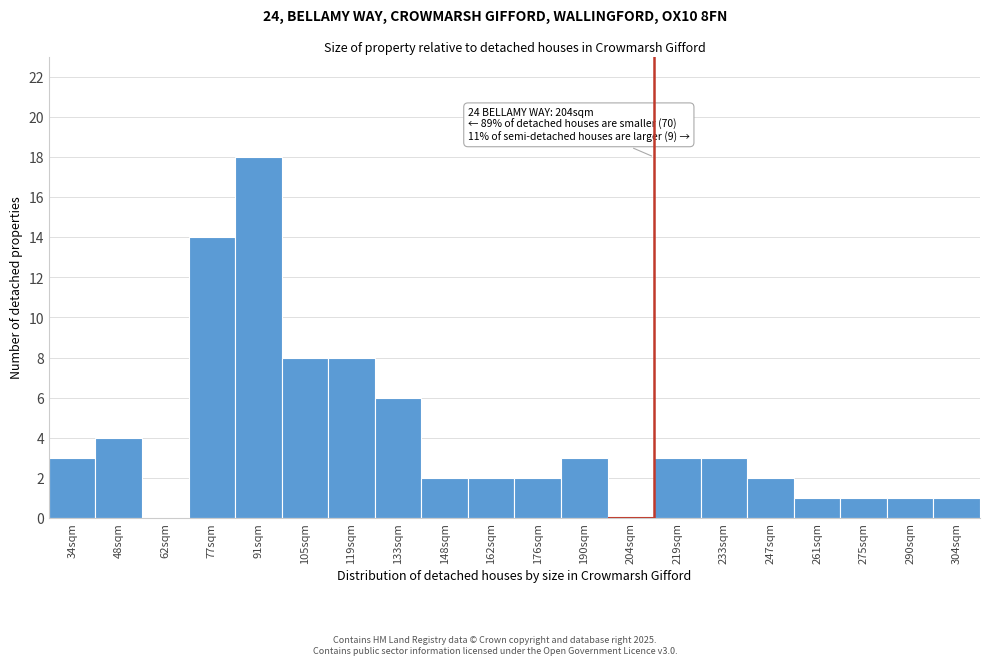

Reading left to right, extract all data points from this chart.

34sqm=3	48sqm=4	62sqm=0	77sqm=14	91sqm=18	105sqm=8	119sqm=8	133sqm=6	148sqm=2	162sqm=2	176sqm=2	190sqm=3	204sqm=0	219sqm=3	233sqm=3	247sqm=2	261sqm=1	275sqm=1	290sqm=1	304sqm=1